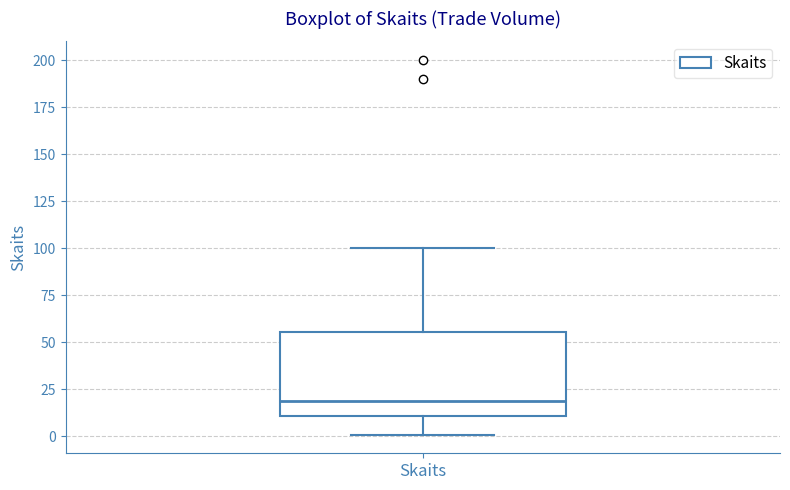

Where is the lower edge of the box for Skaits on the y-axis? The values are not printed on the chart, so give them approximately, as read against the axis.

10